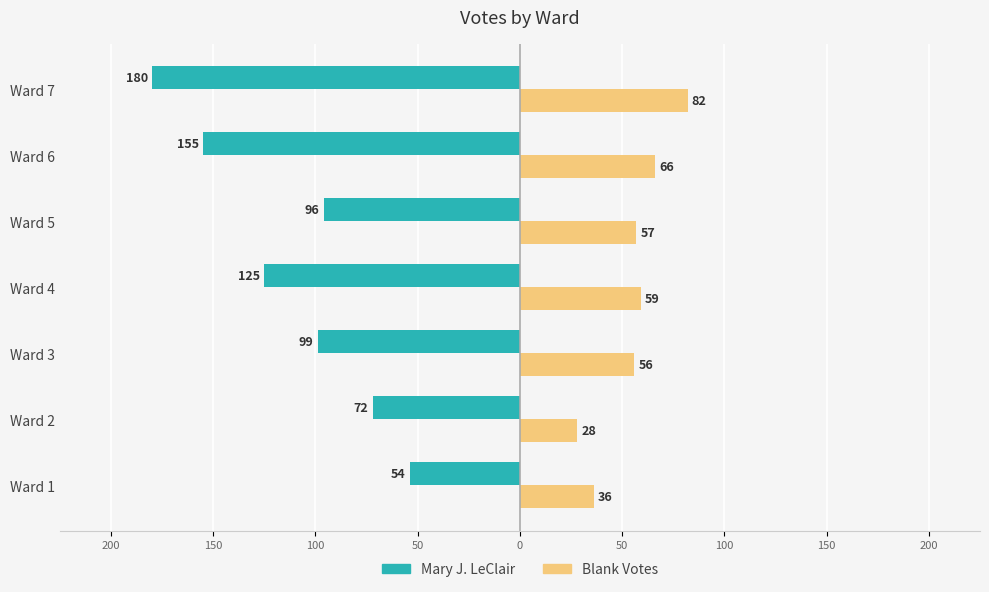

What are all the series names shown in the legend?

Mary J. LeClair, Blank Votes